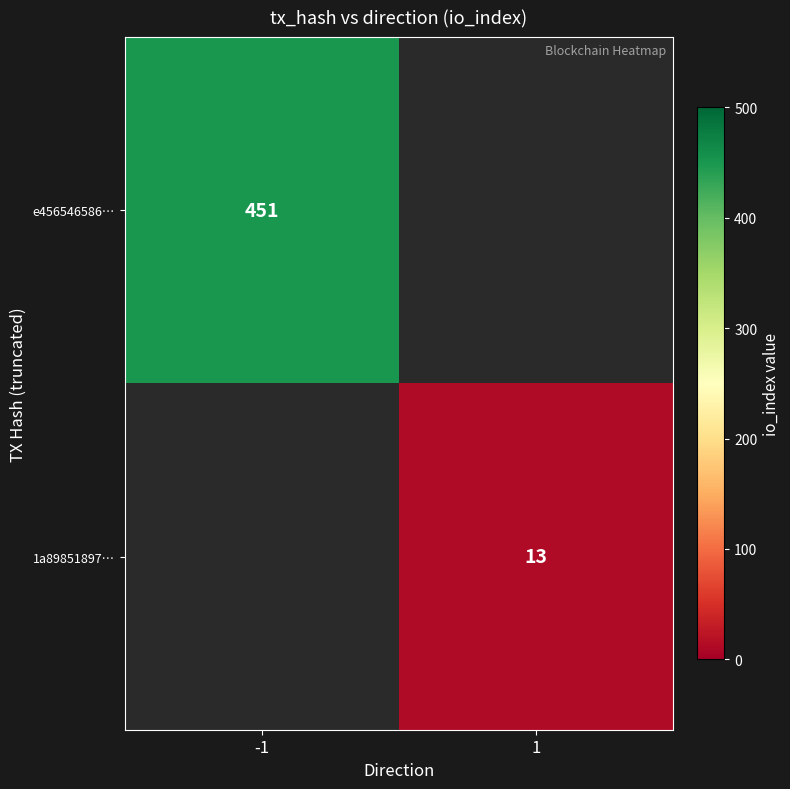

The e456546586… series shows 272 at -1. True or false?

False